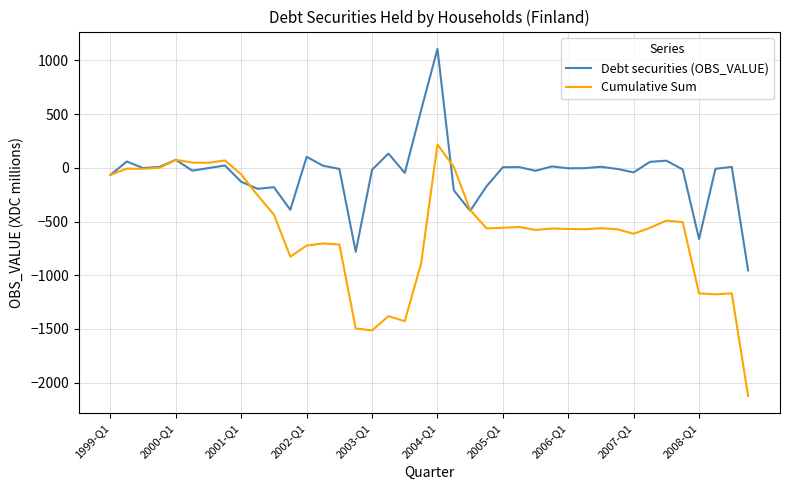

List the series in order of their peak value, lowest first.

Cumulative Sum, Debt securities (OBS_VALUE)